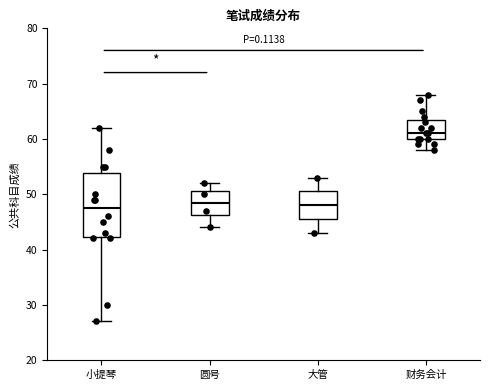

Which box is the tallest, from its lower edge to its upper edge?

小提琴